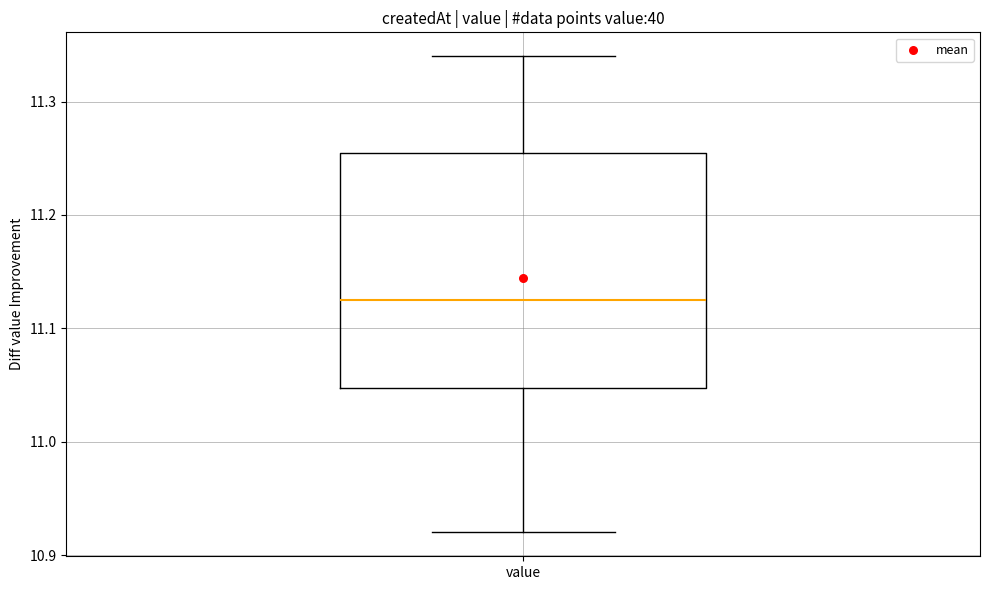

Transcribe this box plot: give where the median line is, the range the box spans, and where the two whiskers end, as read against the y-axis. The values are not printed on the chart, so give them approximately, as read against the axis.

median 11.13, box 11.05 to 11.26, whiskers 10.92 to 11.34